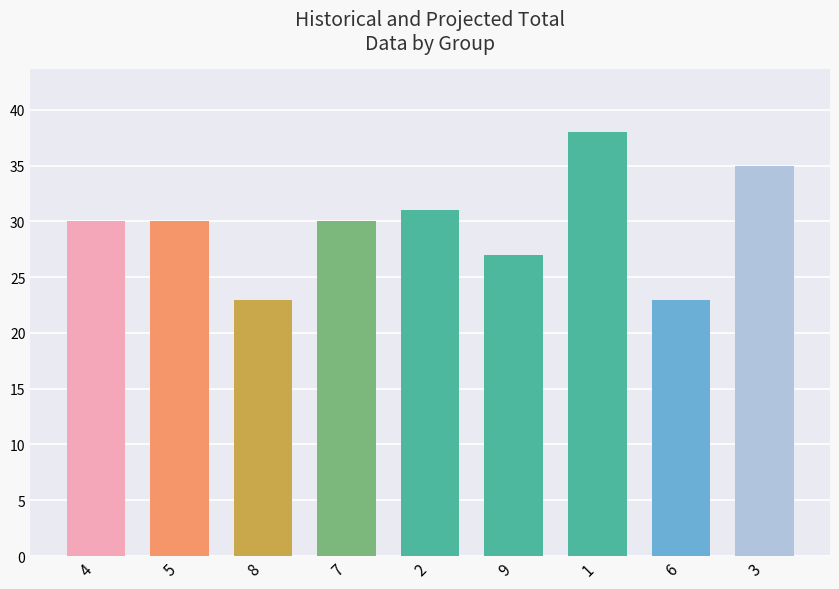

Which has a higher value, 6 or 1?

1